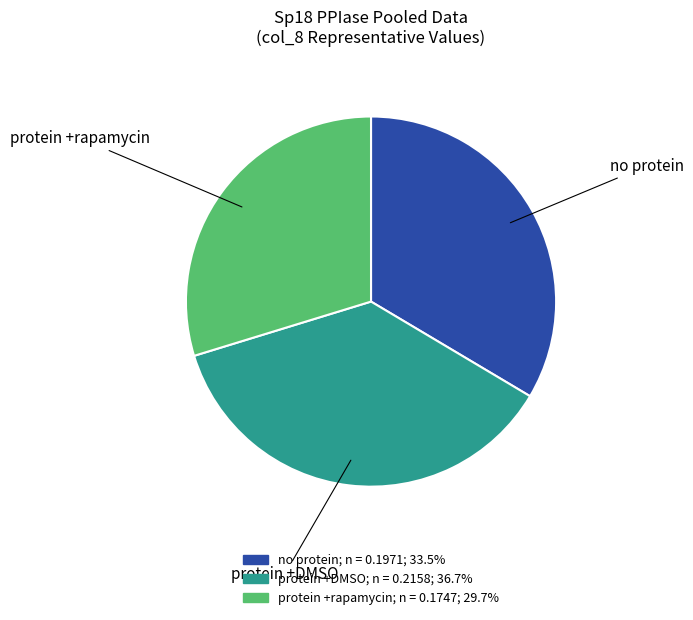

The protein +DMSO slice represents 37% of the pie. True or false?

True